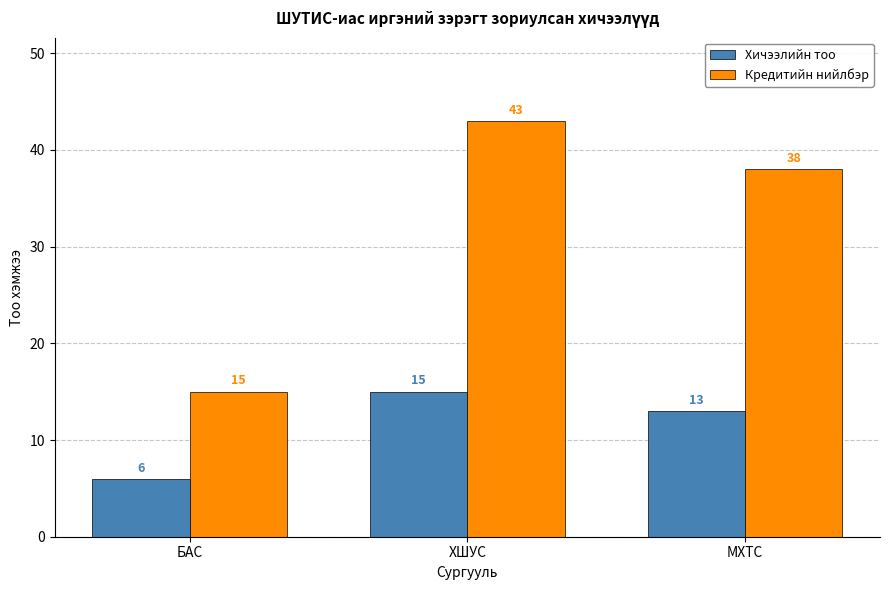

How many data points in Хичээлийн тоо are less than 13?

1